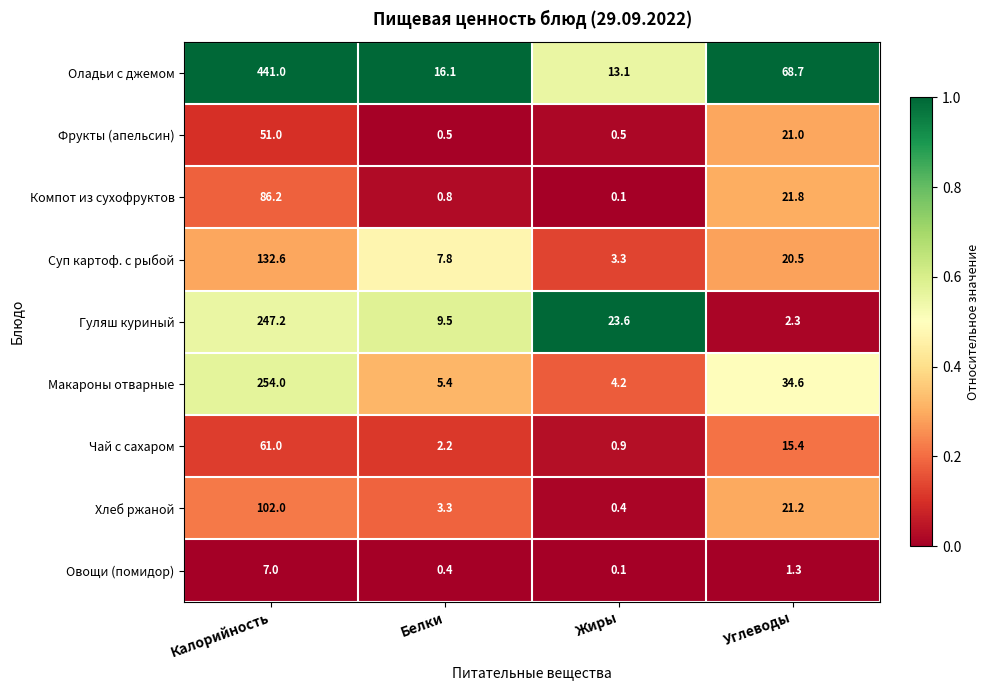

Which series has the largest total across all categories?

Оладьи с джемом